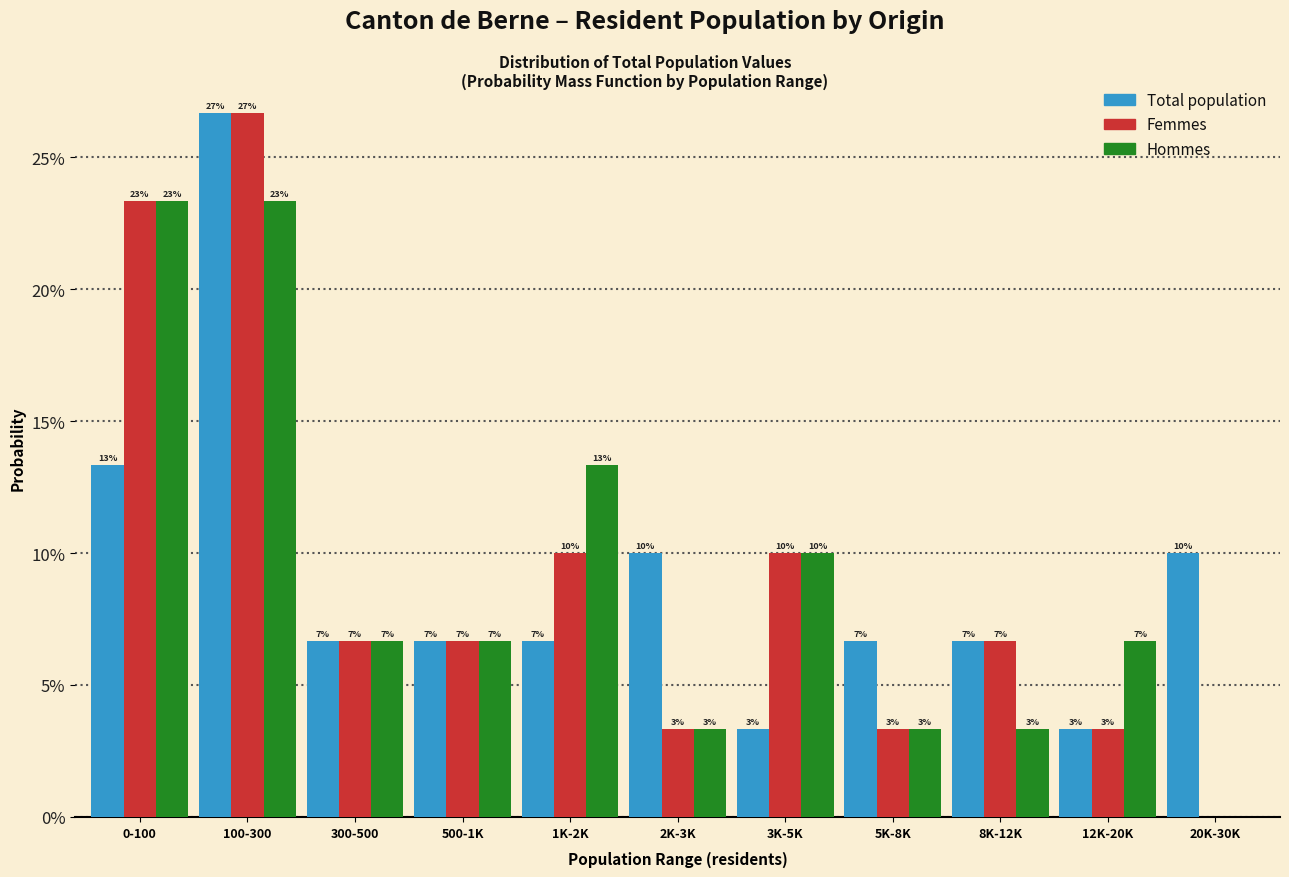

Are the bars horizontal?

No